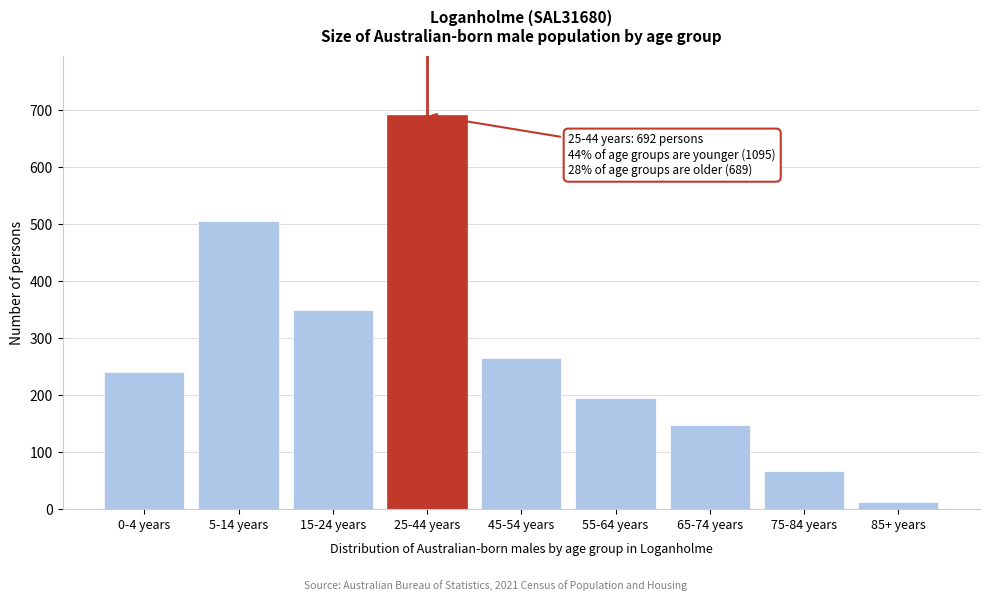

Reading left to right, list all the values displayed in this chart.

0-4 years=240	5-14 years=506	15-24 years=349	25-44 years=692	45-54 years=266	55-64 years=195	65-74 years=148	75-84 years=67	85+ years=13